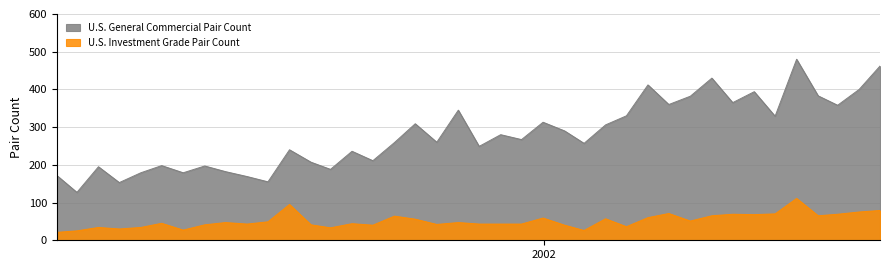

How many data points in U.S. Investment Grade Pair Count are above 47?

18